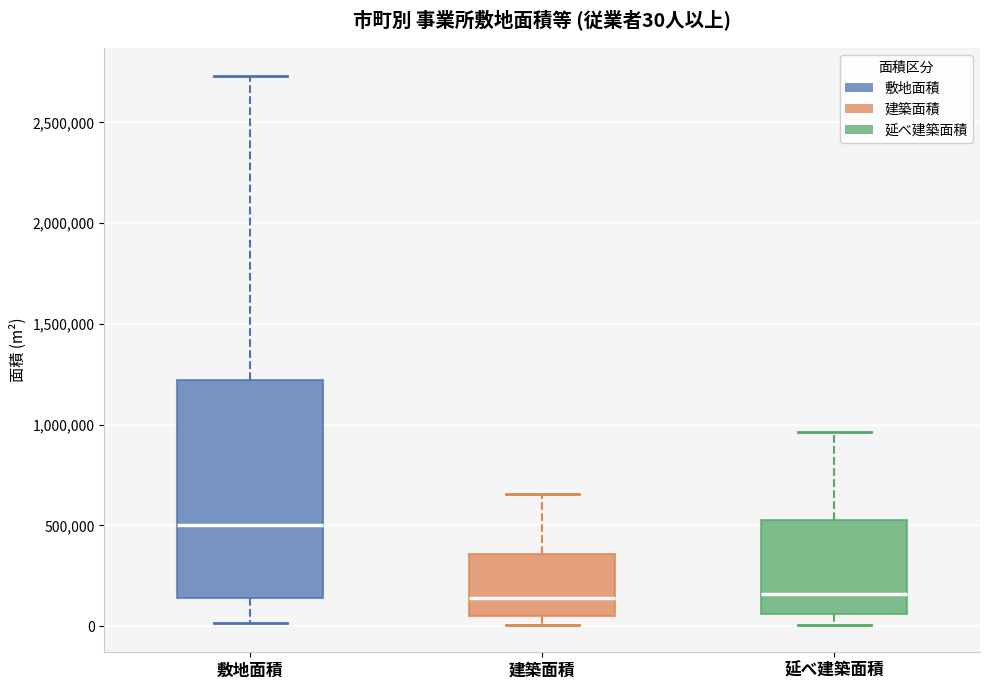

Comparing the boxes themselves (not the whiskers), which one is the tallest?

敷地面積